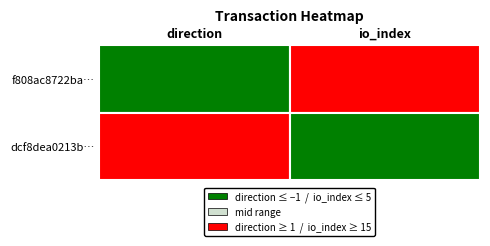

Is the value of dcf8dea0213b9e4f5b7184b39e28d5e7e5b374b at 0 greater than the value of f808ac8722ba3273e5181bc779e820f8fd1e756 at 0?

Yes